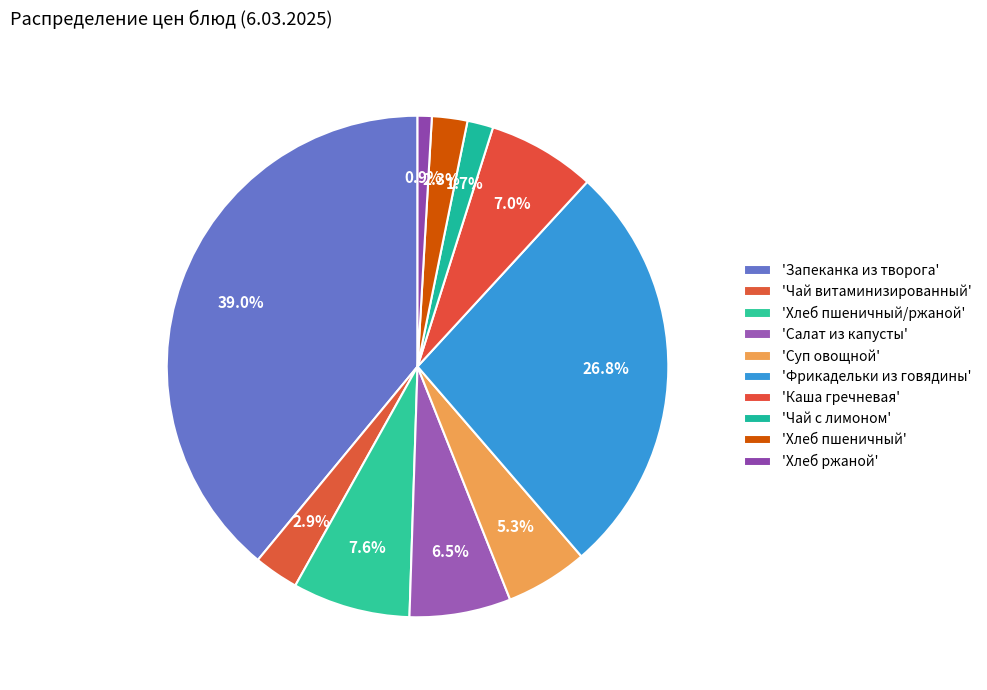

Does any single category account for the majority?

No